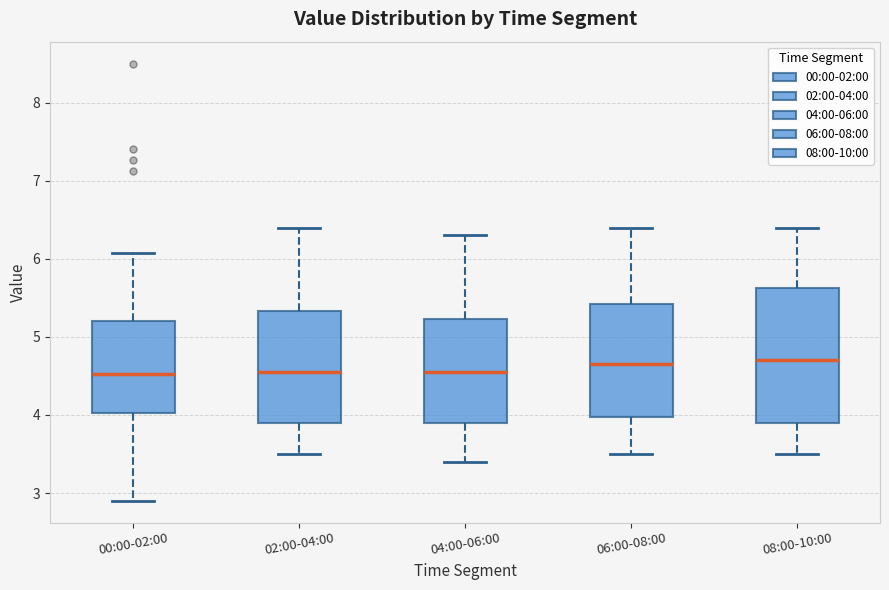

Reading left to right, transcribe this box plot: for each box, give where its median line is, the range the box spans, and where its two whiskers end, as read against the y-axis. The values are not printed on the chart, so give them approximately, as read against the axis.

00:00-02:00: median 4.5, box 4.0 to 5.2, whiskers 2.9 to 6.1
02:00-04:00: median 4.6, box 3.9 to 5.3, whiskers 3.5 to 6.4
04:00-06:00: median 4.6, box 3.9 to 5.2, whiskers 3.4 to 6.3
06:00-08:00: median 4.7, box 4.0 to 5.4, whiskers 3.5 to 6.4
08:00-10:00: median 4.7, box 3.9 to 5.6, whiskers 3.5 to 6.4